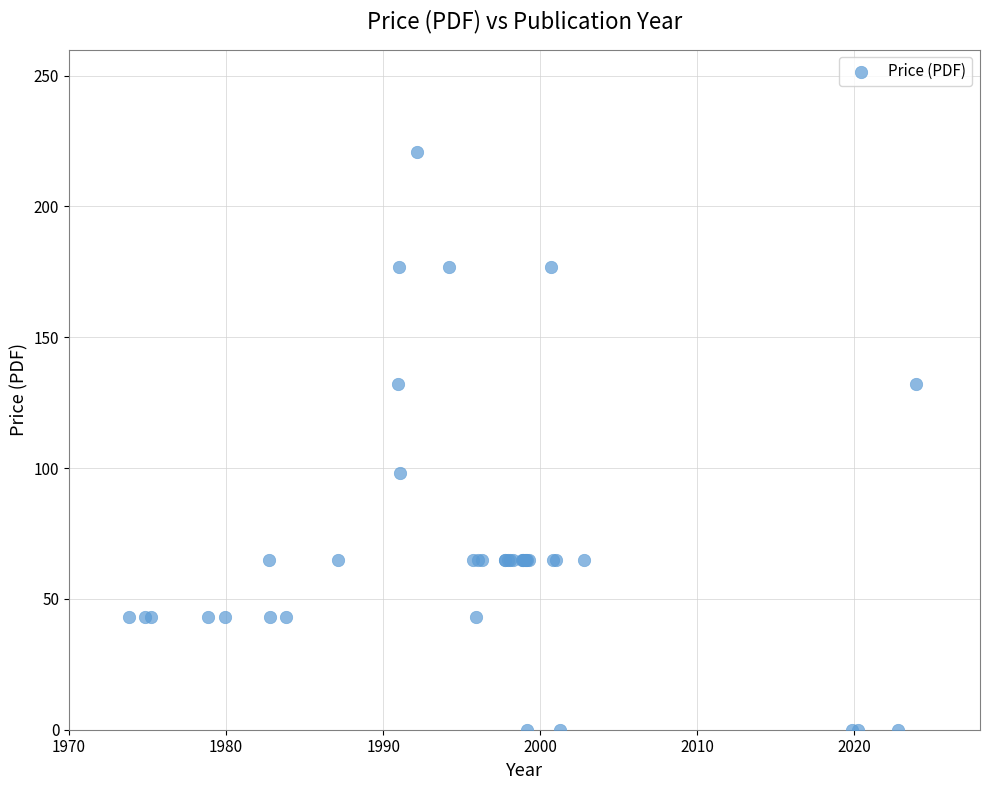

What Y value in the scatter plot is closest to 110?

98